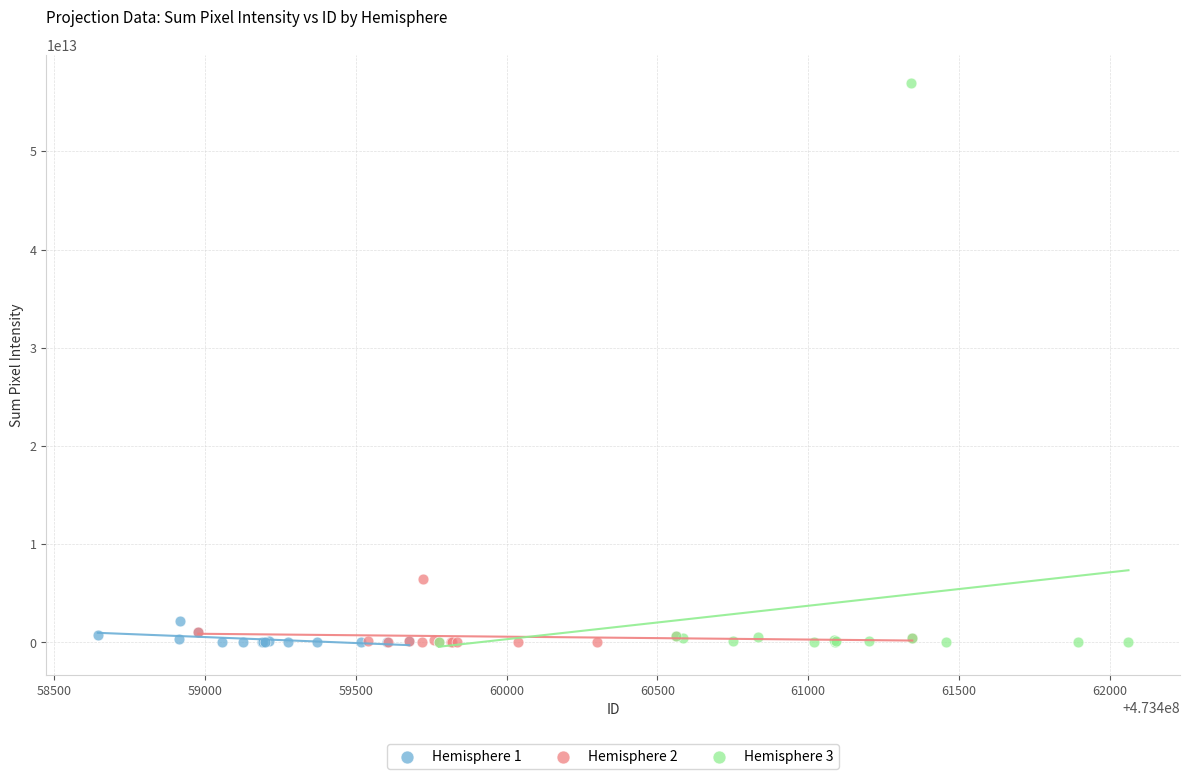

What are all the series names shown in the legend?

Hemisphere 1, Hemisphere 2, Hemisphere 3